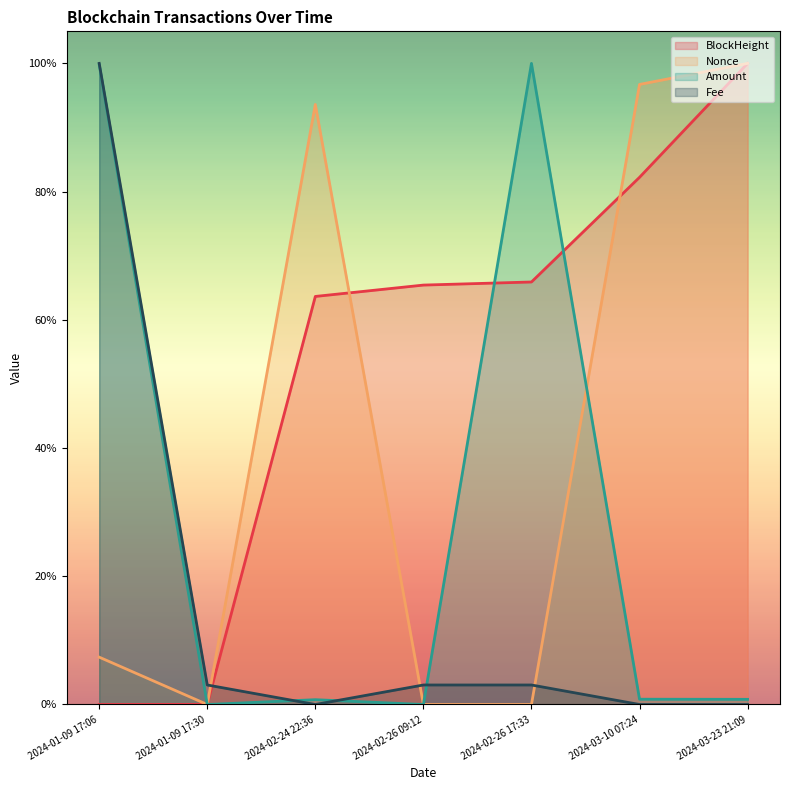

At which label does Nonce reach its minimum?

2024-01-09 17:30